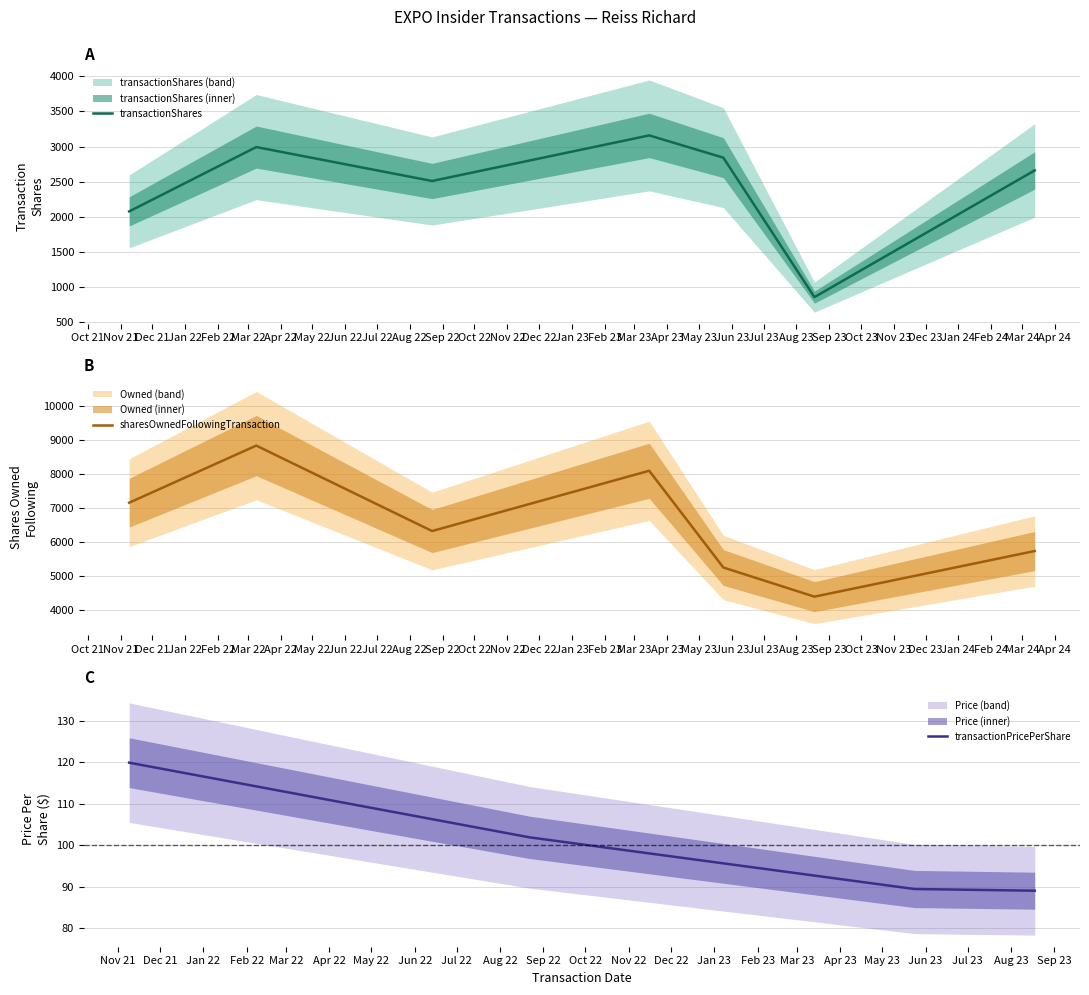

Which series has the largest total across all categories?

sharesOwnedFollowingTransaction